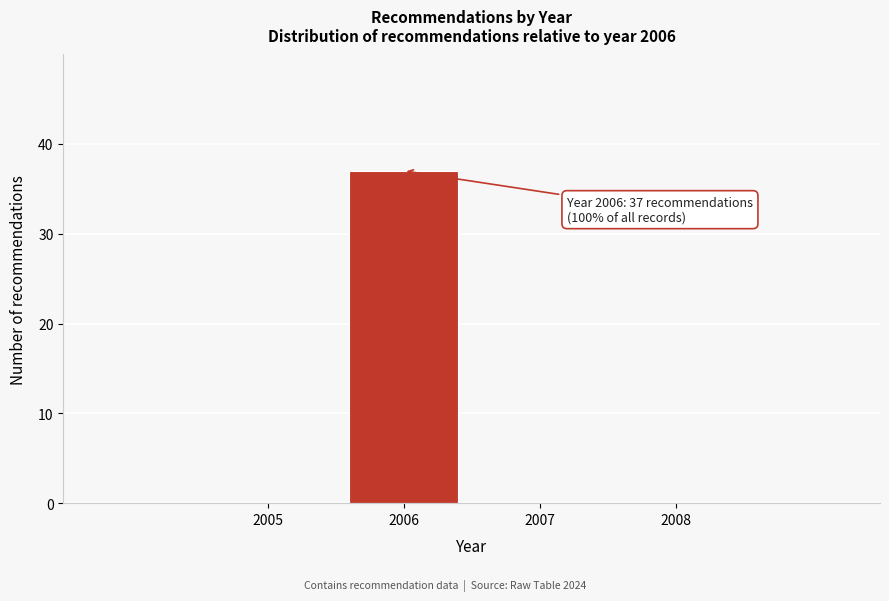

What is the sum of all values?

37